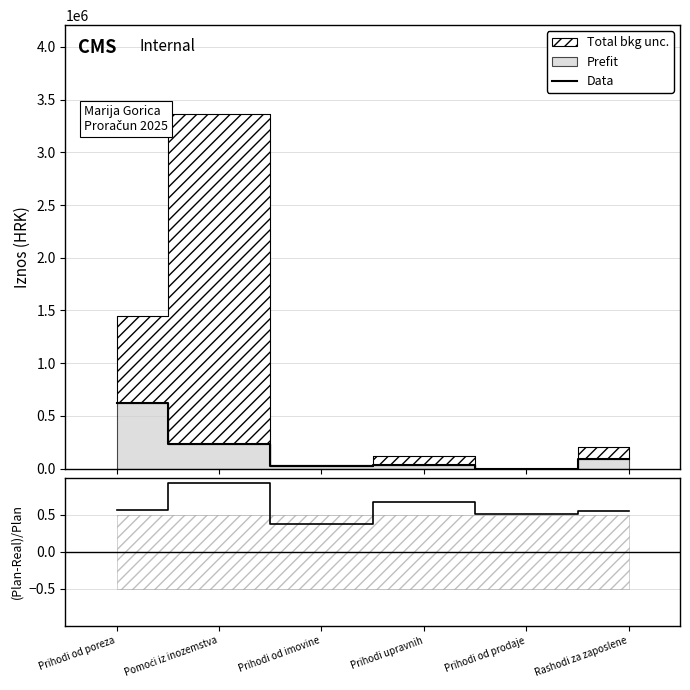

True or false: Data and (Plan-Real)/Plan cross at least once.

False